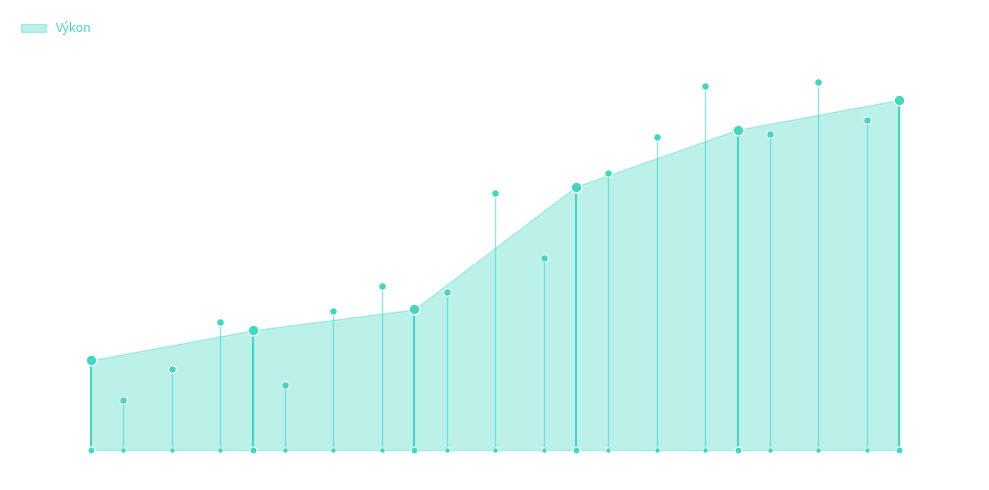

Which has a higher value, Krajčovičová Petra or Babiczová Veronika?

Babiczová Veronika